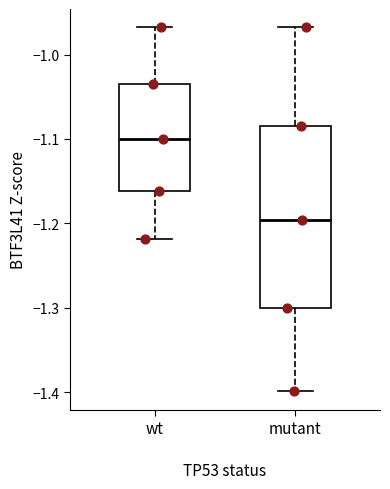

Reading left to right, read every box against the y-axis: the position of its median line, the range the box covers, and the ends of its whiskers. The values are not printed on the chart, so give them approximately, as read against the axis.

wt: median -1.10, box -1.16 to -1.04, whiskers -1.22 to -0.97
mutant: median -1.20, box -1.30 to -1.09, whiskers -1.40 to -0.97